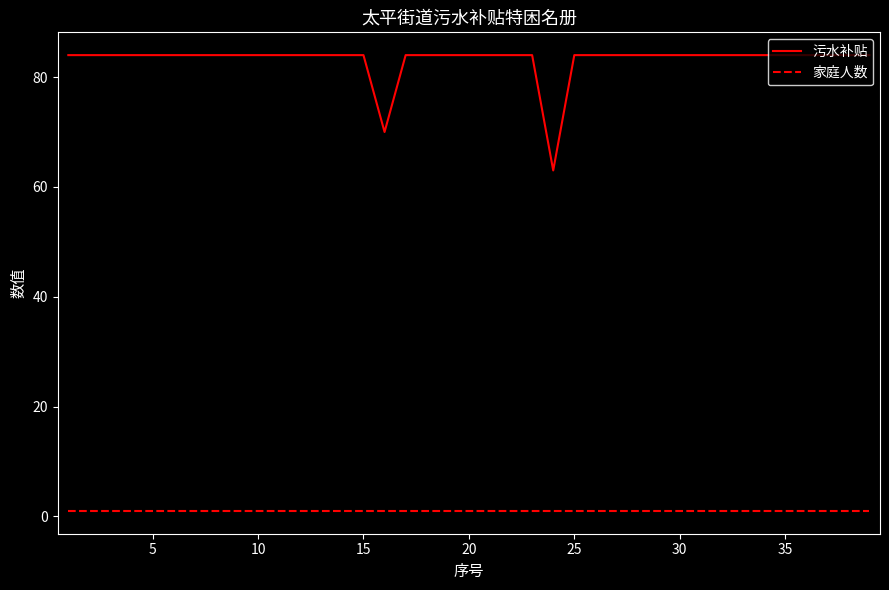

True or false: 家庭人数 and 污水补贴 cross at least once.

False